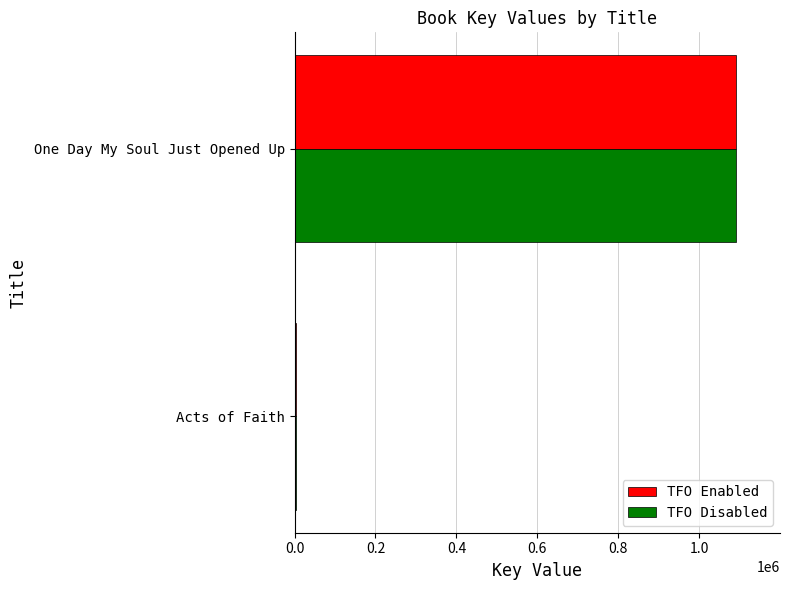

Which category has the lowest value in the TFO Enabled series?

Acts of Faith